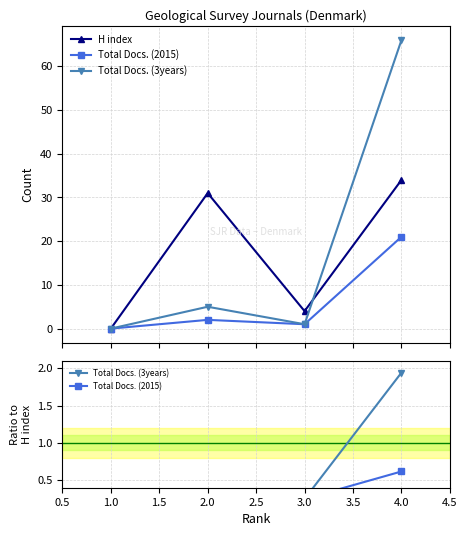

What are all the series names shown in the legend?

H index, Total Docs. (2015), Total Docs. (3years)